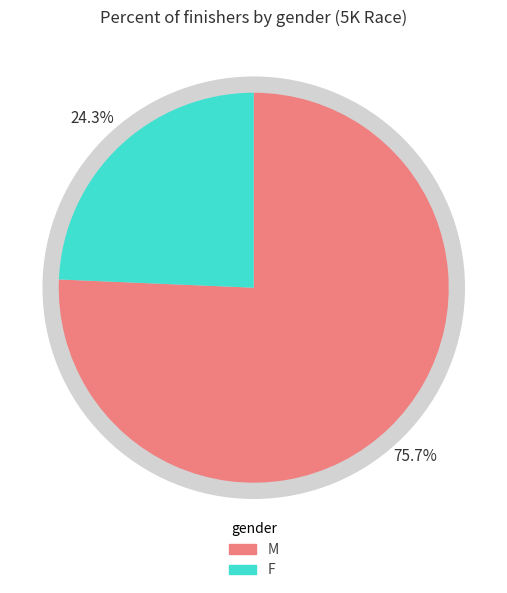

How many segments does this pie chart have?

2